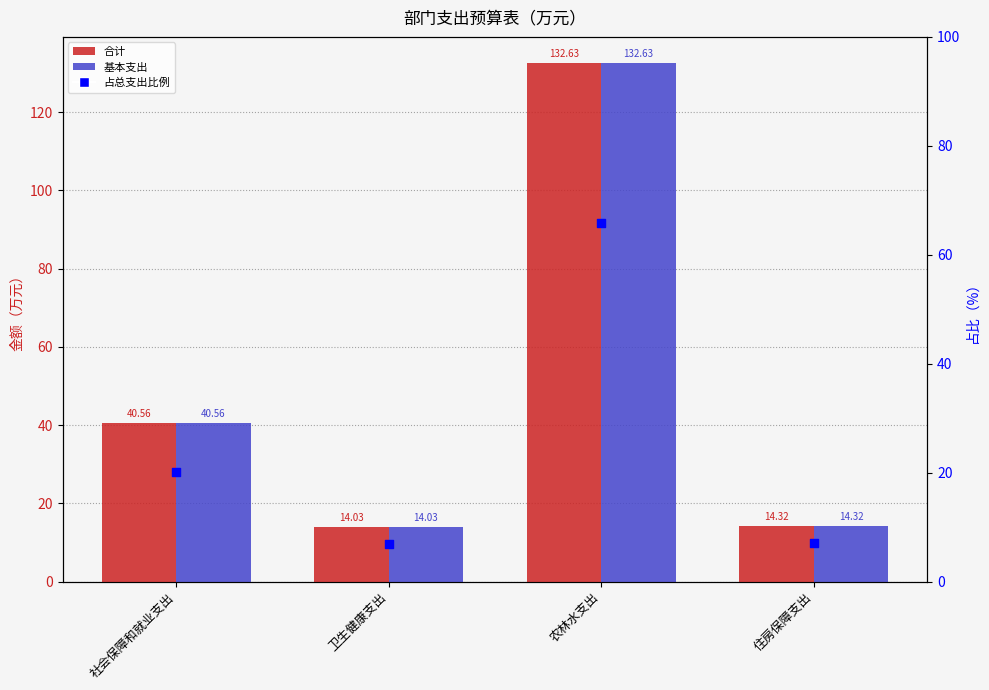

At how many categories does at least one series exceed 127?

1